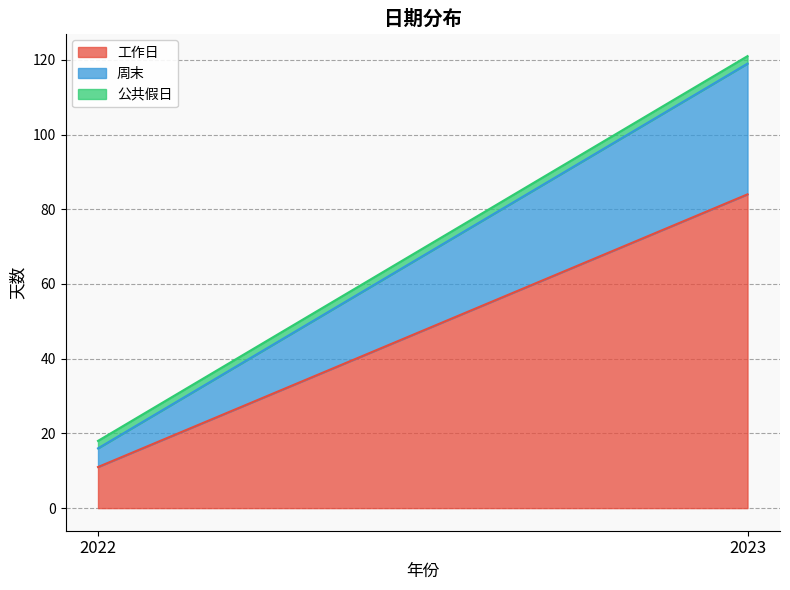

What is the sum of the 公共假日 values at 2022 and 2023?

4